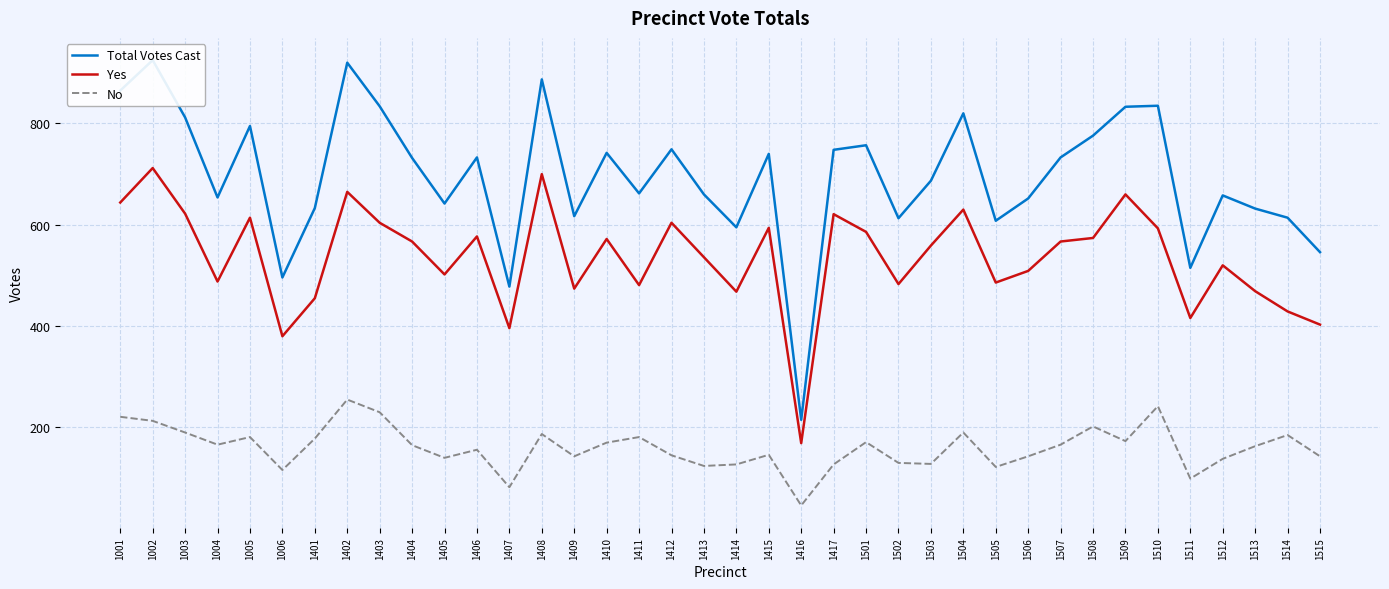

Which category has the highest value in the Yes series?

1002